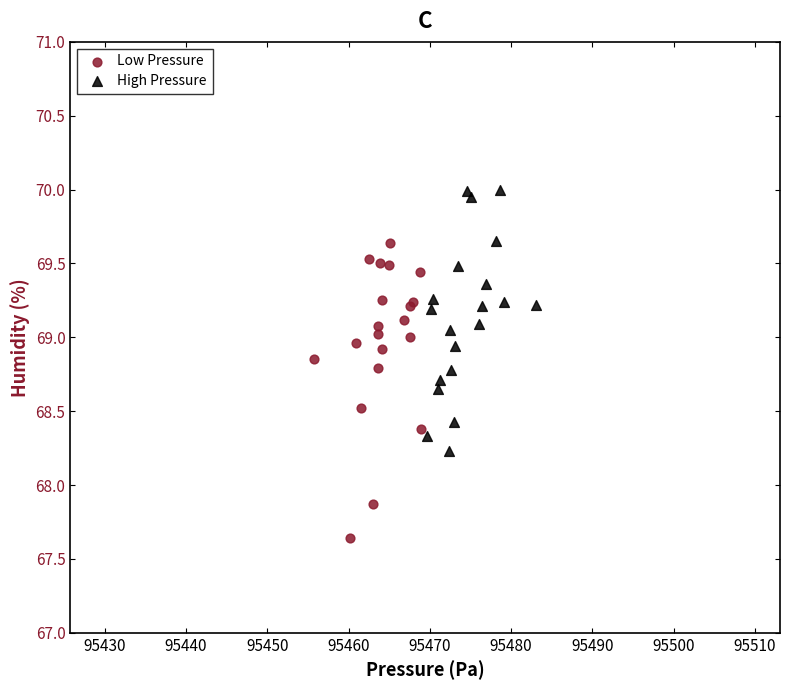

Which series contains the highest Y value?

High Pressure